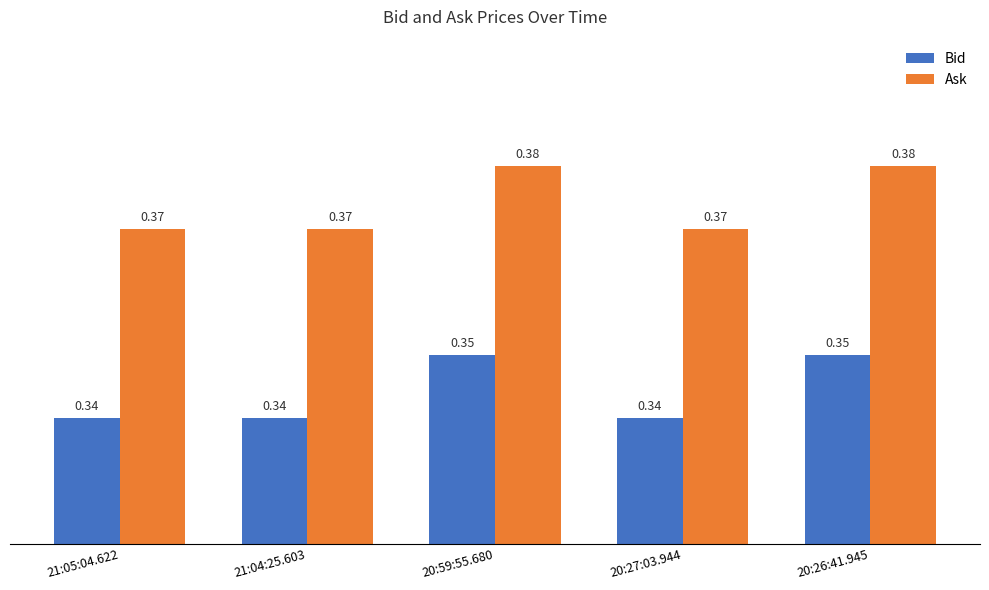

At how many categories does at least one series exceed 0?

5